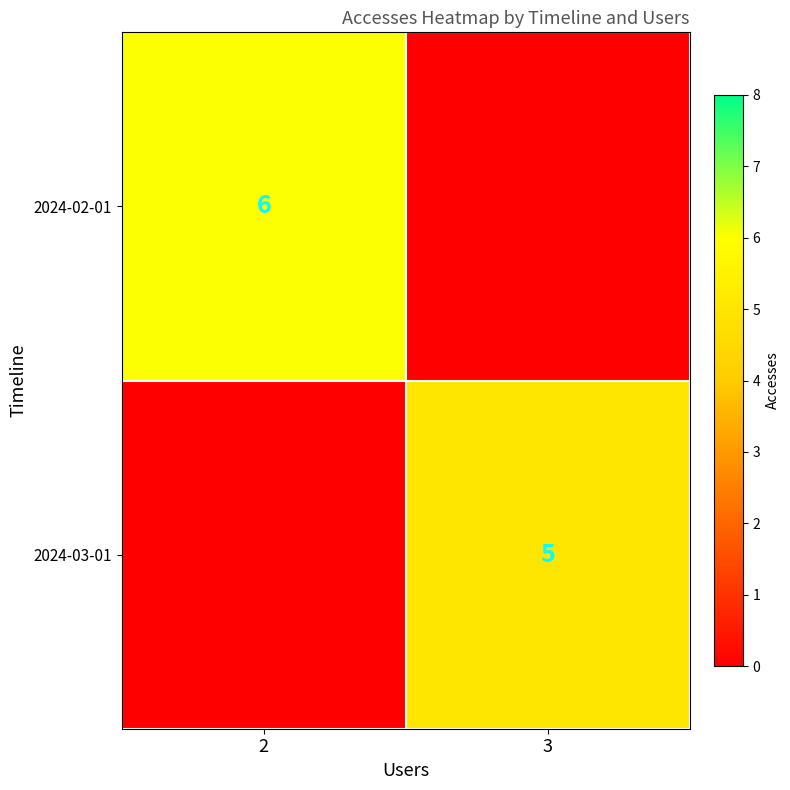

Count the number of categories in the chart.

2